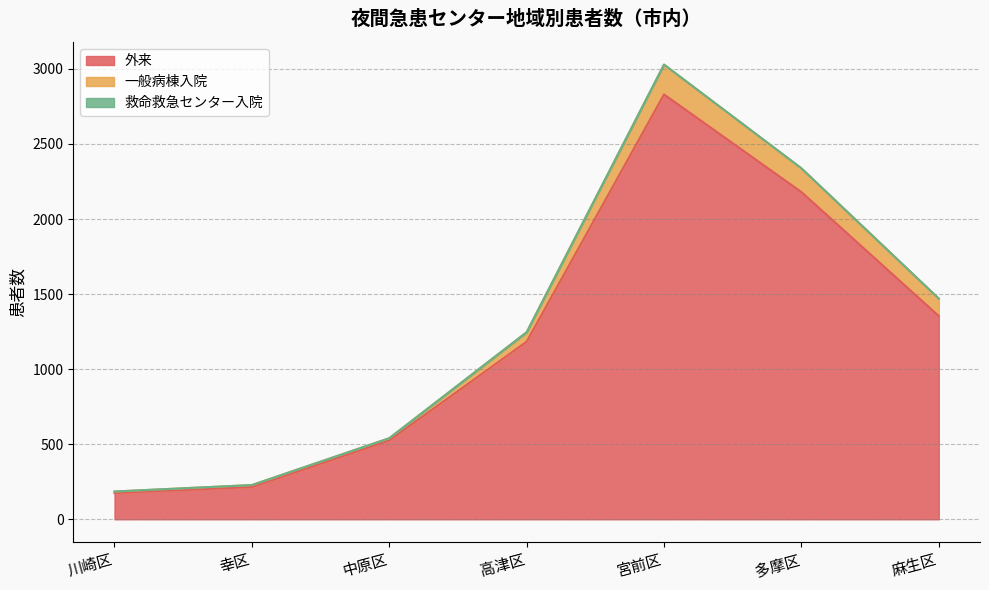

At which category is the sum across all series the highest?

宮前区